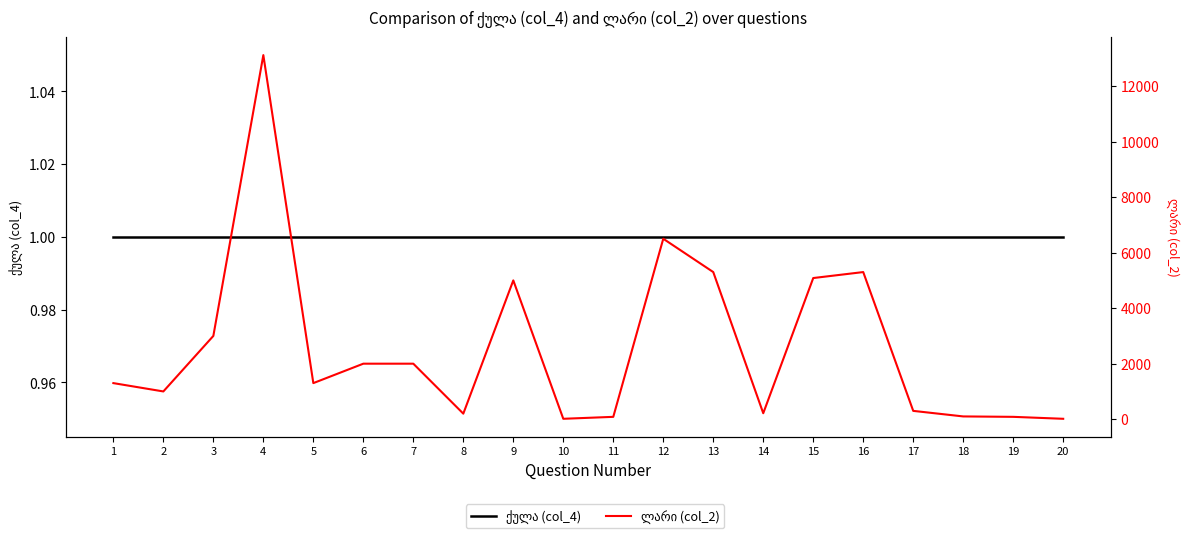

List the series in order of their overall mean, lowest first.

ქულა (col_4), ლარი (col_2)